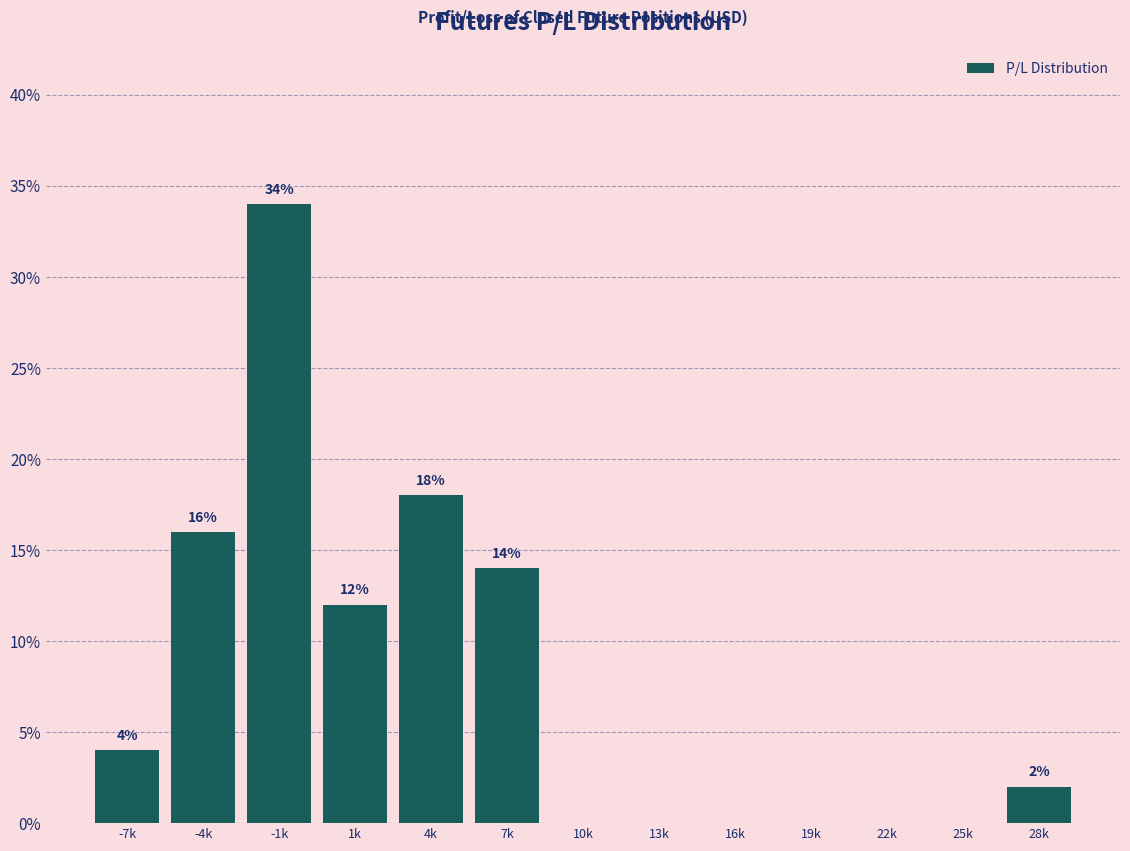

Reading right to left, what are all the values shown in this chart?

28k=2.0	25k=0.0	22k=0.0	19k=0.0	16k=0.0	13k=0.0	10k=0.0	7k=14.0	4k=18.0	1k=12.0	-1k=34.0	-4k=16.0	-7k=4.0